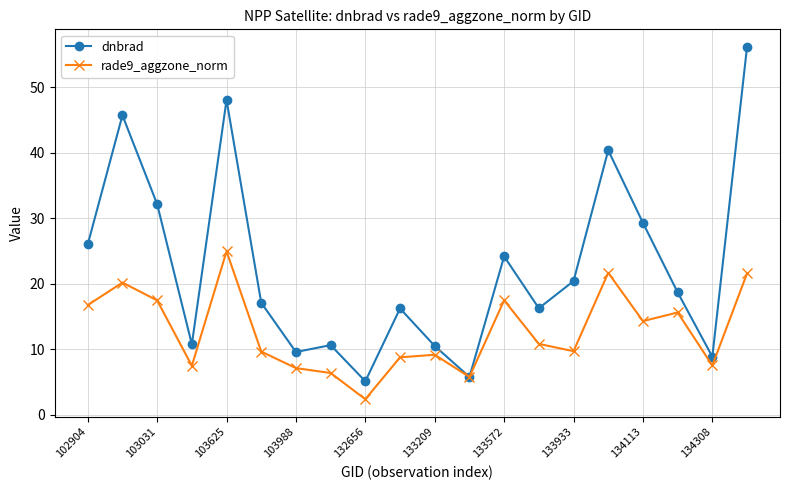

What is the difference between the second highest and second lowest values in the dnbrad series?

42.3